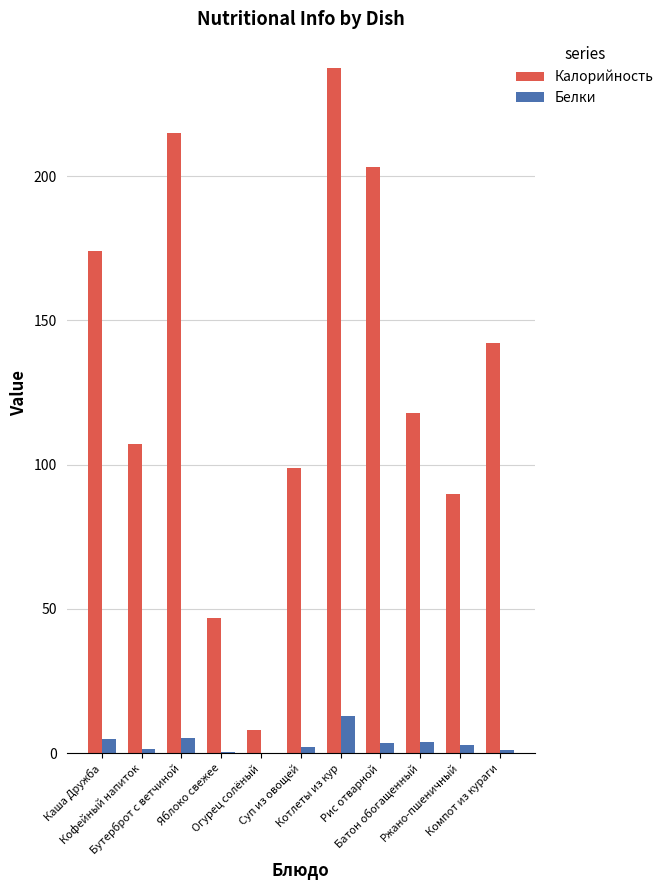

What is the sum of all Белки values?

38.4